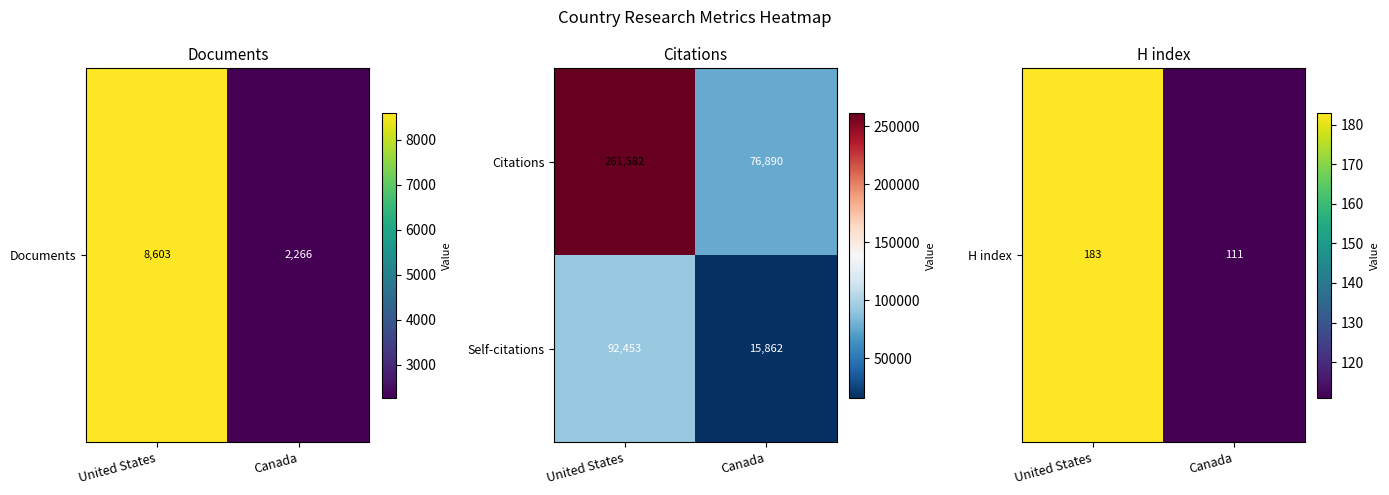

Rank the series by their maximum value, from highest to lowest.

Citations, Self-citations